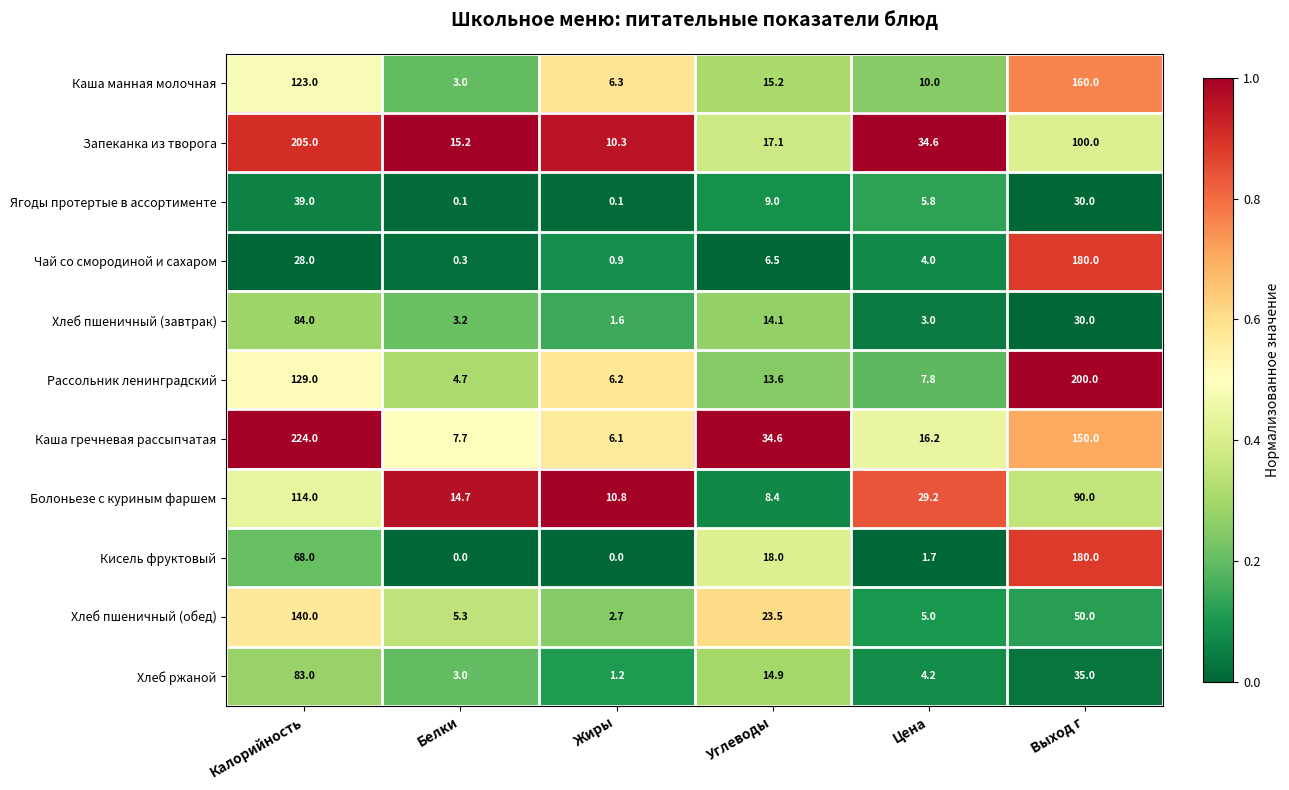

Rank the categories by Хлеб ржаной value from lowest to highest.

Жиры, Белки, Цена, Углеводы, Выход г, Калорийность